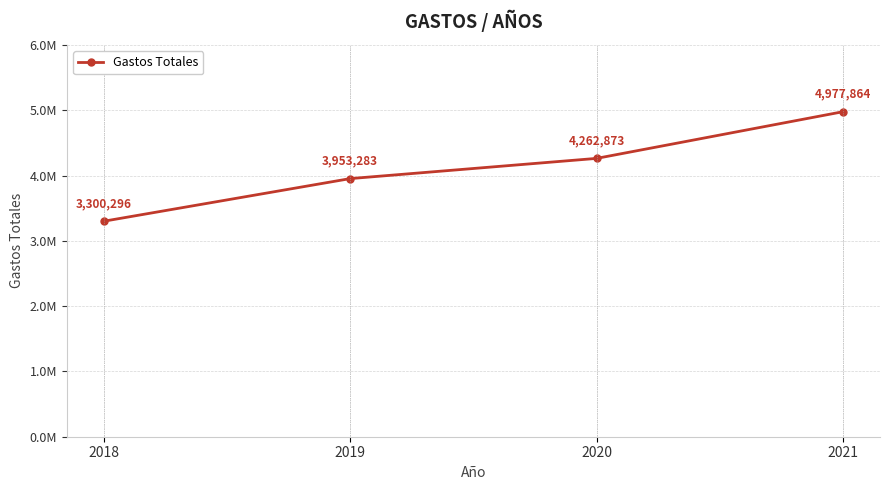

What is the change in value from 2019 to 2021?

+1024581.2